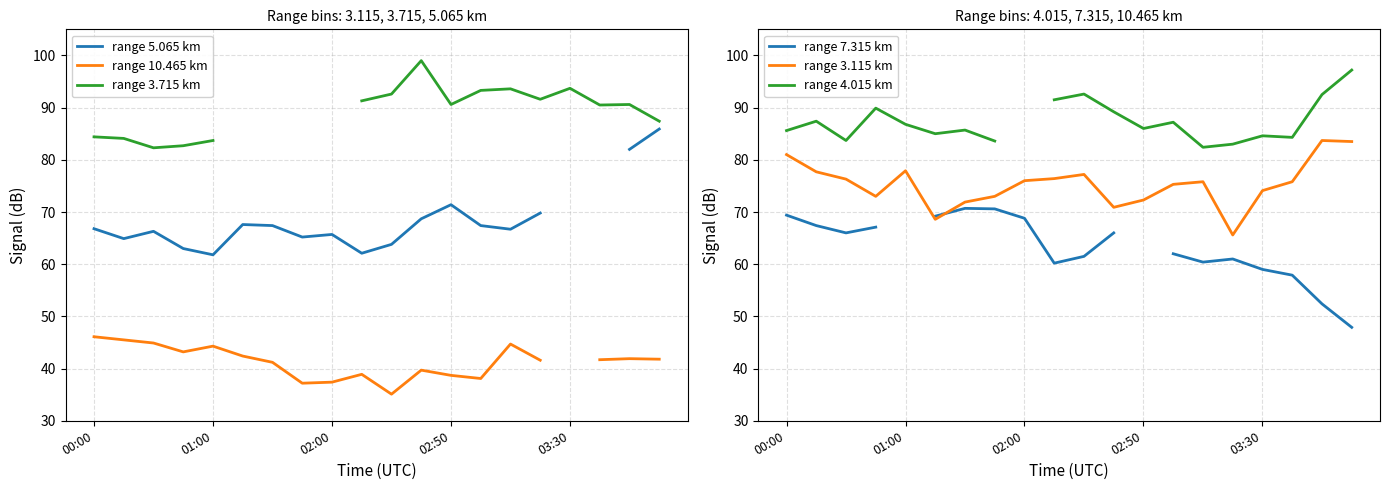

Does the chart display data point markers on the line(s)?

No